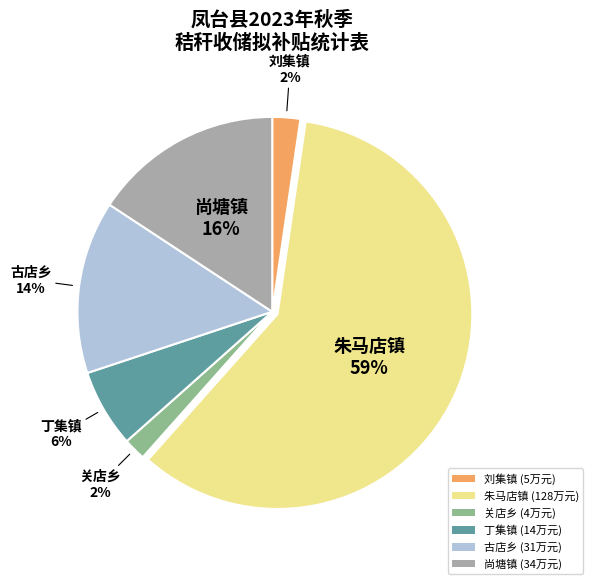

What is the largest slice in the pie chart?

朱马店镇